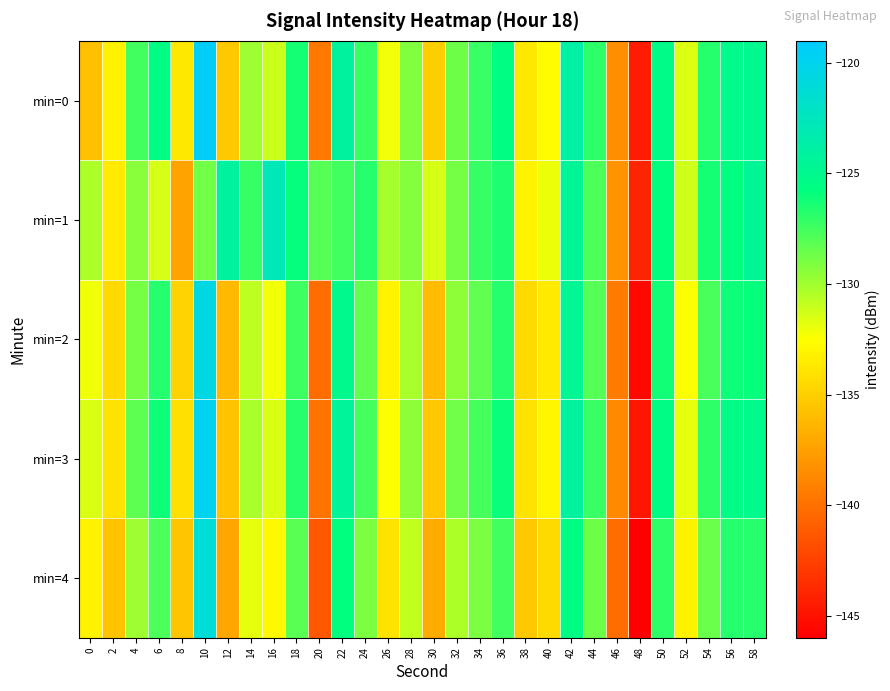

Reading left to right, extract all data points from this chart.

min=0: 0=-135.8	2=-133.2	4=-127.5	6=-125.6	8=-133.8	10=-119.4	12=-135.4	14=-130.0	16=-131.1	18=-126.3	20=-139.5	22=-124.1	24=-127.2	26=-132.1	28=-129.2	30=-135.1	32=-128.6	34=-127.3	36=-125.6	38=-133.7	40=-132.7	42=-123.8	44=-127.0	46=-138.5	48=-144.5	50=-125.2	52=-131.6	54=-126.8	56=-125.1	58=-124.9
min=1: 0=-130.3	2=-133.6	4=-129.4	6=-131.4	8=-137.3	10=-128.8	12=-124.1	14=-127.2	16=-122.9	18=-125.9	20=-128.0	22=-127.5	24=-126.8	26=-130.1	28=-129.3	30=-131.4	32=-128.9	34=-127.2	36=-126.5	38=-133.1	40=-132.0	42=-124.5	44=-127.8	46=-138.1	48=-144.0	50=-125.8	52=-131.2	54=-126.3	56=-125.7	58=-124.5
min=2: 0=-132.1	2=-134.5	4=-128.9	6=-126.7	8=-134.8	10=-120.5	12=-136.1	14=-130.8	16=-132.1	18=-127.4	20=-140.2	22=-125.1	24=-128.3	26=-133.1	28=-130.2	30=-136.0	32=-129.5	34=-128.3	36=-126.7	38=-134.5	40=-133.6	42=-124.8	44=-128.0	46=-139.4	48=-145.5	50=-126.2	52=-132.5	54=-127.7	56=-126.1	58=-125.9
min=3: 0=-131.5	2=-133.9	4=-128.2	6=-126.1	8=-134.1	10=-119.9	12=-135.6	14=-130.2	16=-131.5	18=-126.8	20=-139.8	22=-124.4	24=-127.6	26=-132.5	28=-129.5	30=-135.4	32=-128.8	34=-127.6	36=-126.0	38=-133.9	40=-133.0	42=-124.1	44=-127.3	46=-138.7	48=-144.8	50=-125.5	52=-131.8	54=-127.0	56=-125.4	58=-125.2
min=4: 0=-133.2	2=-135.6	4=-129.9	6=-127.8	8=-135.5	10=-121.2	12=-137.2	14=-131.8	16=-132.9	18=-128.1	20=-141.3	22=-125.8	24=-129.1	26=-133.9	28=-130.9	30=-136.9	32=-130.3	34=-129.1	36=-127.5	38=-135.4	40=-134.4	42=-125.6	44=-128.7	46=-140.2	48=-146.3	50=-127.0	52=-133.2	54=-128.5	56=-126.8	58=-126.7